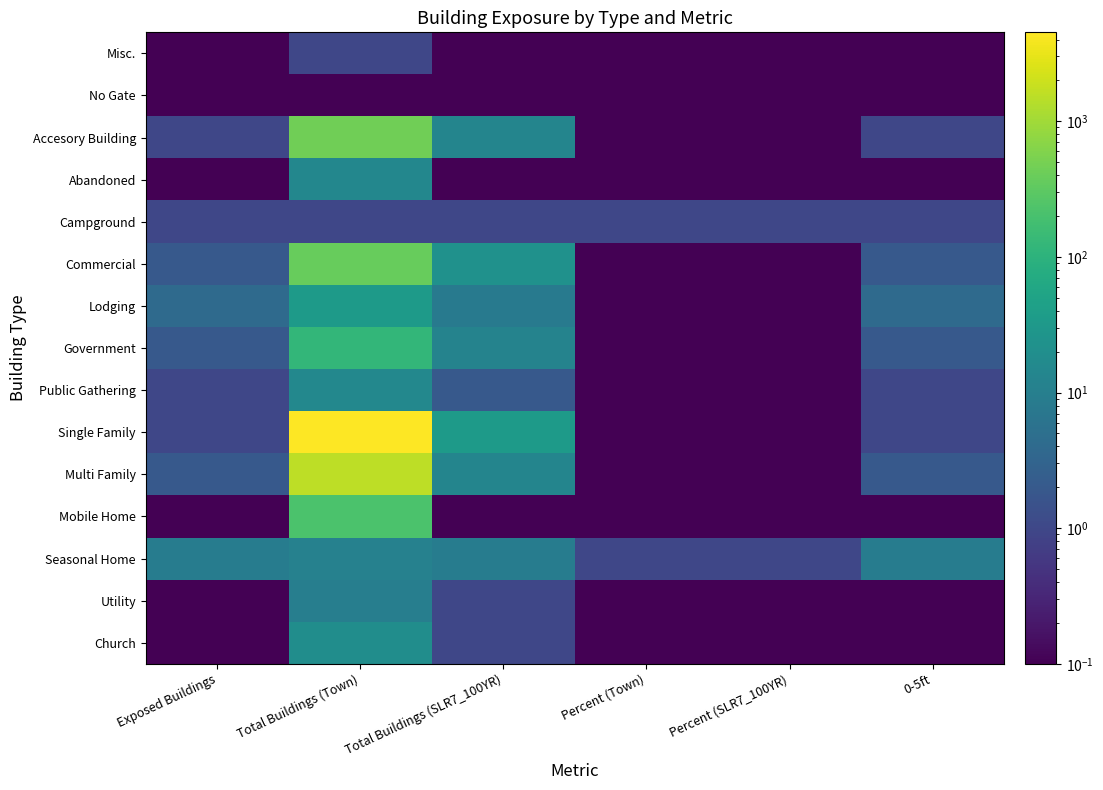

Reading left to right, transcribe all the data shown in this chart.

Misc.: Exposed Buildings=0.1	Total Buildings (Town)=1.0	Total Buildings (SLR7_100YR)=0.1	Percent (Town)=0.1	Percent (SLR7_100YR)=0.1	0-5ft=0.1
No Gate: Exposed Buildings=0.1	Total Buildings (Town)=0.1	Total Buildings (SLR7_100YR)=0.1	Percent (Town)=0.1	Percent (SLR7_100YR)=0.1	0-5ft=0.1
Accesory Building: Exposed Buildings=1.0	Total Buildings (Town)=444.0	Total Buildings (SLR7_100YR)=13.0	Percent (Town)=0.1	Percent (SLR7_100YR)=0.1	0-5ft=1.0
Abandoned: Exposed Buildings=0.1	Total Buildings (Town)=14.0	Total Buildings (SLR7_100YR)=0.1	Percent (Town)=0.1	Percent (SLR7_100YR)=0.1	0-5ft=0.1
Campground: Exposed Buildings=1.0	Total Buildings (Town)=1.0	Total Buildings (SLR7_100YR)=1.0	Percent (Town)=1.0	Percent (SLR7_100YR)=1.0	0-5ft=1.0
Commercial: Exposed Buildings=2.0	Total Buildings (Town)=375.0	Total Buildings (SLR7_100YR)=23.0	Percent (Town)=0.1	Percent (SLR7_100YR)=0.1	0-5ft=2.0
Lodging: Exposed Buildings=4.0	Total Buildings (Town)=34.0	Total Buildings (SLR7_100YR)=8.0	Percent (Town)=0.1	Percent (SLR7_100YR)=0.1	0-5ft=4.0
Government: Exposed Buildings=2.0	Total Buildings (Town)=119.0	Total Buildings (SLR7_100YR)=12.0	Percent (Town)=0.1	Percent (SLR7_100YR)=0.1	0-5ft=2.0
Public Gathering: Exposed Buildings=1.0	Total Buildings (Town)=15.0	Total Buildings (SLR7_100YR)=2.0	Percent (Town)=0.1	Percent (SLR7_100YR)=0.1	0-5ft=1.0
Single Family: Exposed Buildings=1.0	Total Buildings (Town)=4520.0	Total Buildings (SLR7_100YR)=34.0	Percent (Town)=0.1	Percent (SLR7_100YR)=0.1	0-5ft=1.0
Multi Family: Exposed Buildings=2.0	Total Buildings (Town)=1554.0	Total Buildings (SLR7_100YR)=13.0	Percent (Town)=0.1	Percent (SLR7_100YR)=0.1	0-5ft=2.0
Mobile Home: Exposed Buildings=0.1	Total Buildings (Town)=215.0	Total Buildings (SLR7_100YR)=0.1	Percent (Town)=0.1	Percent (SLR7_100YR)=0.1	0-5ft=0.1
Seasonal Home: Exposed Buildings=9.0	Total Buildings (Town)=11.0	Total Buildings (SLR7_100YR)=9.0	Percent (Town)=1.0	Percent (SLR7_100YR)=1.0	0-5ft=9.0
Utility: Exposed Buildings=0.1	Total Buildings (Town)=10.0	Total Buildings (SLR7_100YR)=1.0	Percent (Town)=0.1	Percent (SLR7_100YR)=0.1	0-5ft=0.1
Church: Exposed Buildings=0.1	Total Buildings (Town)=19.0	Total Buildings (SLR7_100YR)=1.0	Percent (Town)=0.1	Percent (SLR7_100YR)=0.1	0-5ft=0.1